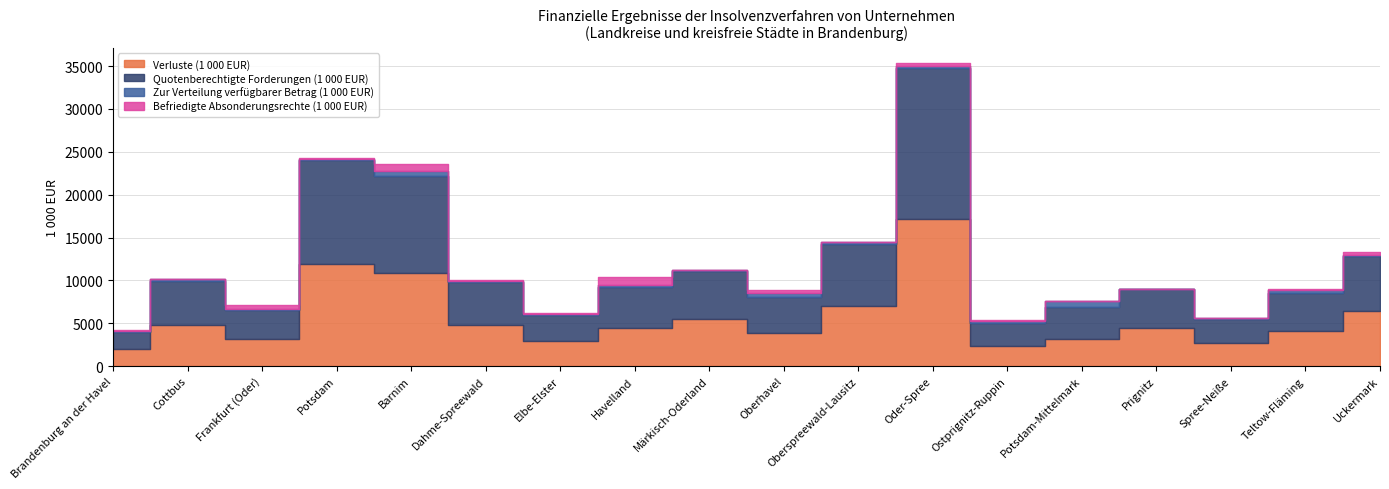

What is the sum of all Quotenberechtigte Forderungen (1 000 EUR) values?

106035